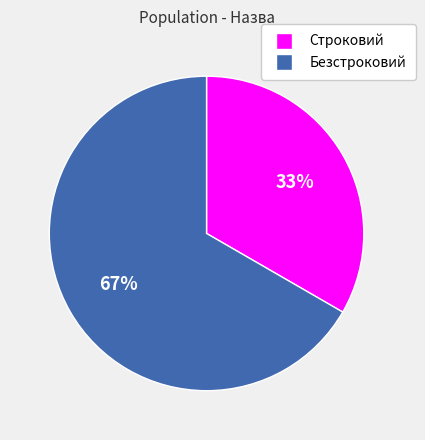

What percentage is the Безстроковий slice, to the nearest percent?

67%